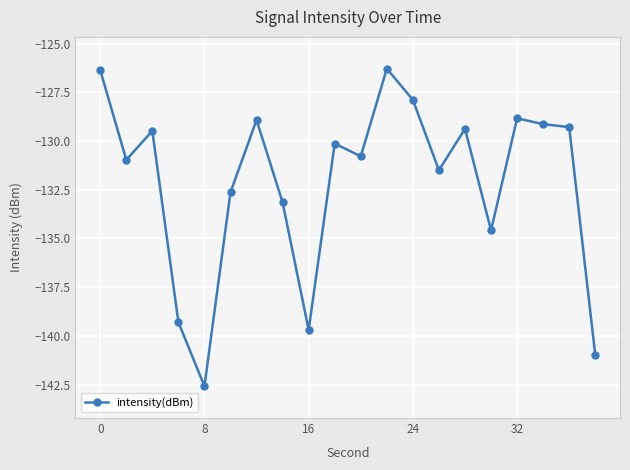

What is the difference between the maximum and minimum values?

16.3